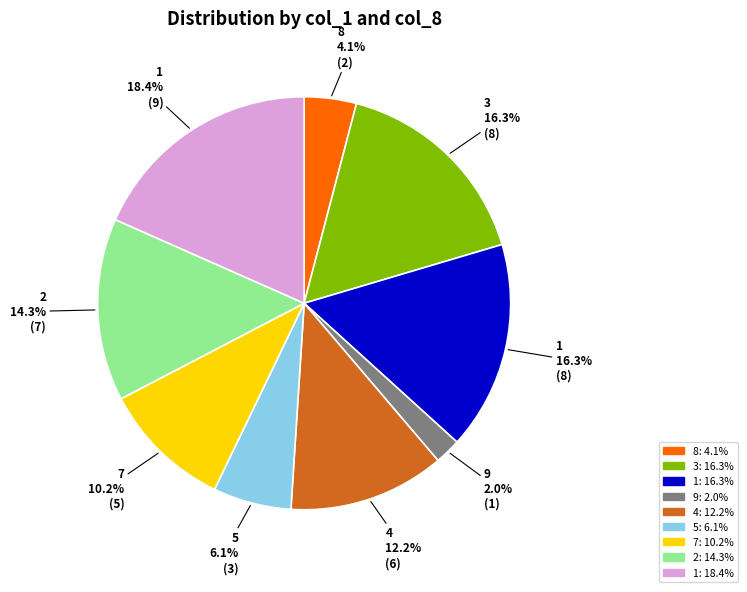

Is there any slice that represents more than half of the pie?

No